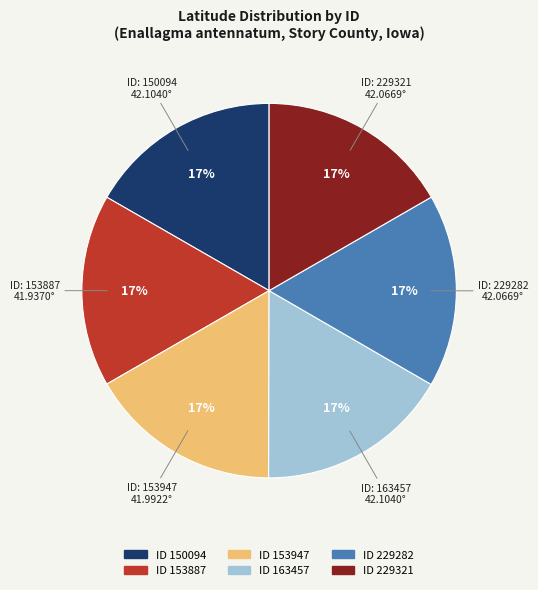

Is there a majority slice in this chart?

No